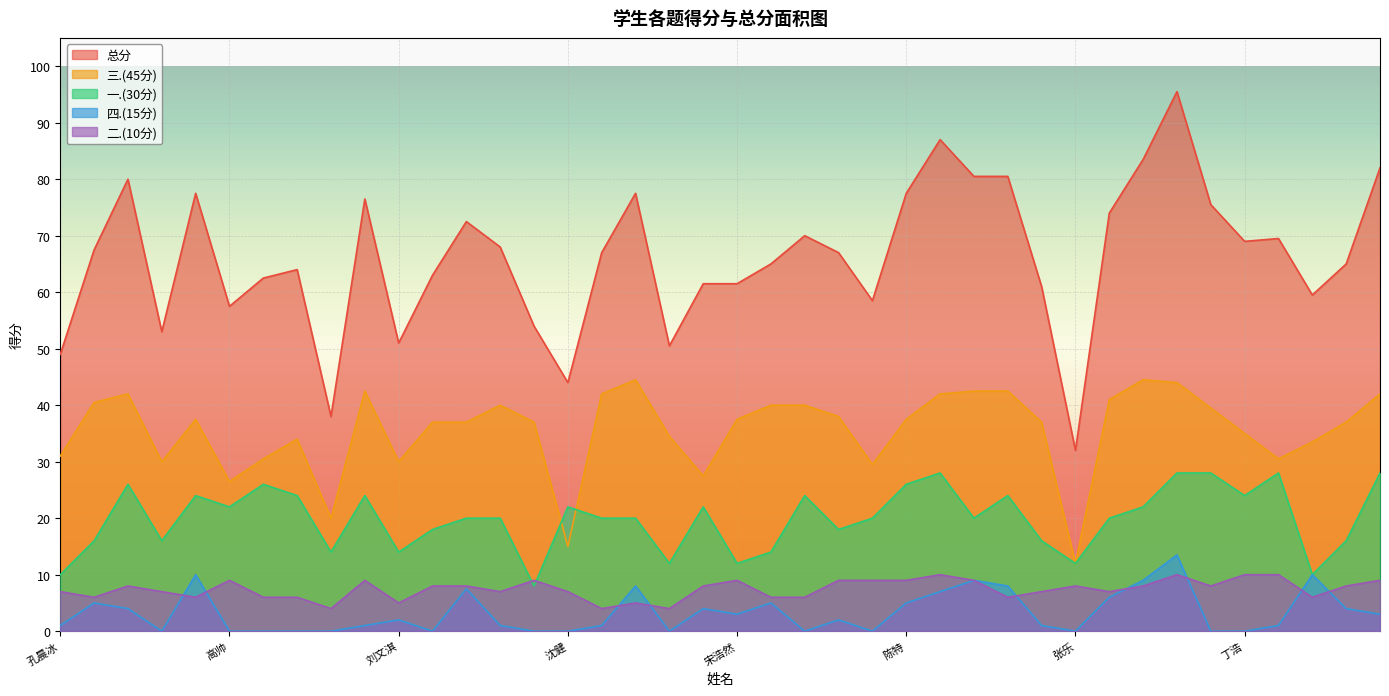

Between 宋浩然 and 冯忠乐, which series saw the biggest shift?

总分